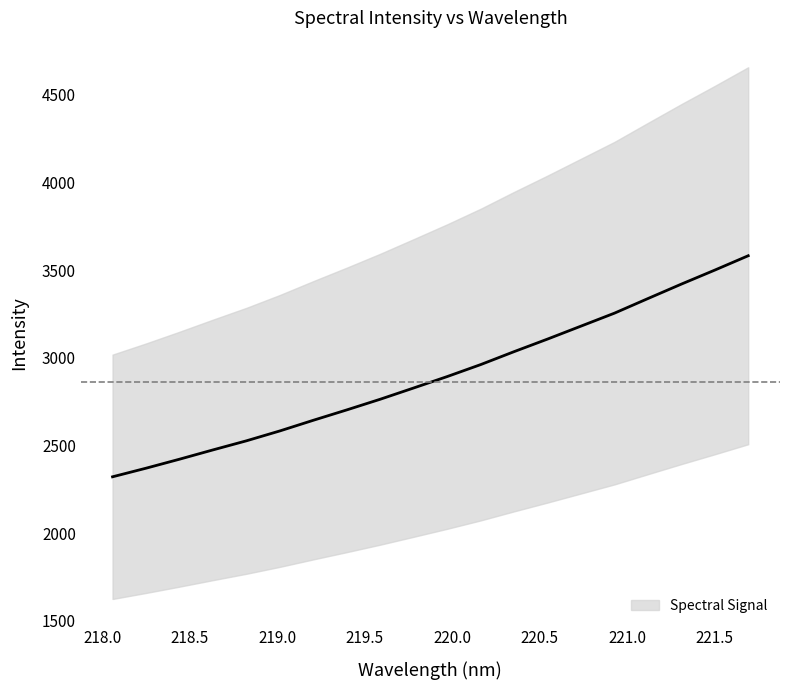

True or false: there are more than 0 points higher than both neighbors.

False